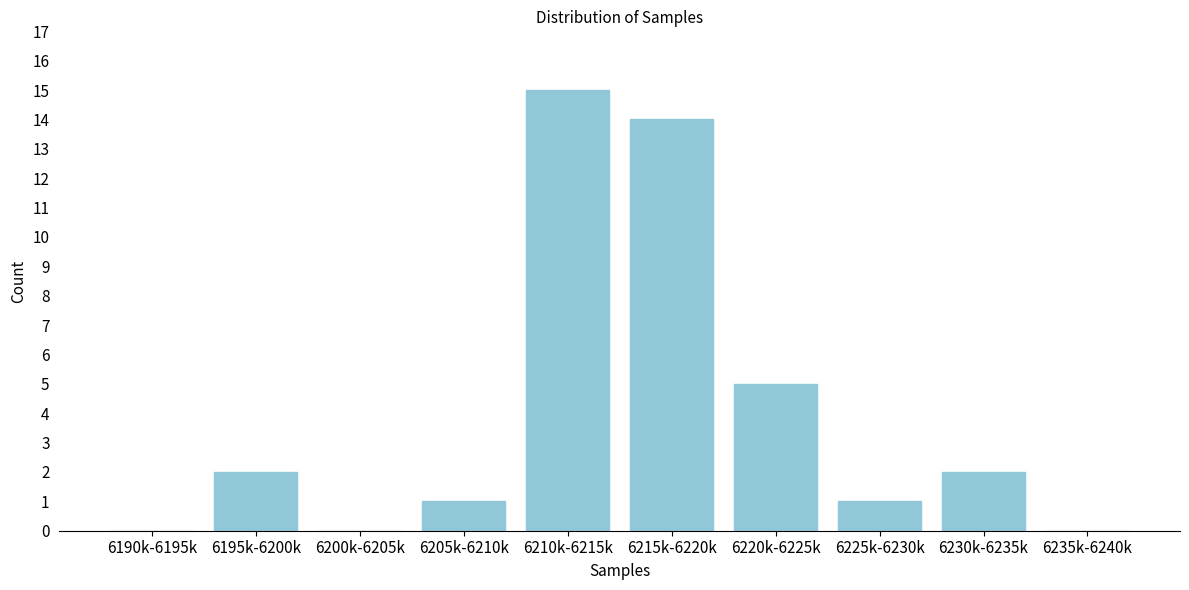

Reading left to right, list all the values displayed in this chart.

6190k-6195k=0	6195k-6200k=2	6200k-6205k=0	6205k-6210k=1	6210k-6215k=15	6215k-6220k=14	6220k-6225k=5	6225k-6230k=1	6230k-6235k=2	6235k-6240k=0